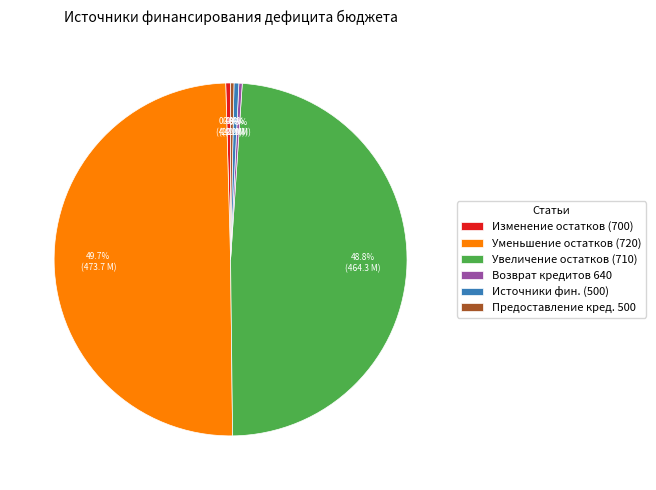

Which category has the biggest portion of the pie?

Уменьшение остатков (720)